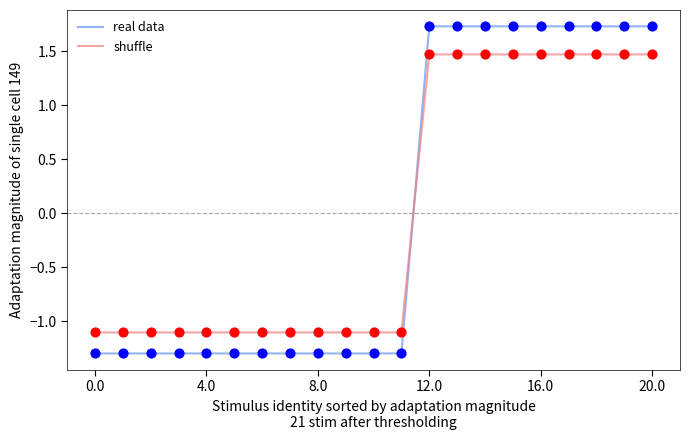

Which series has the largest range (max minus min)?

real data